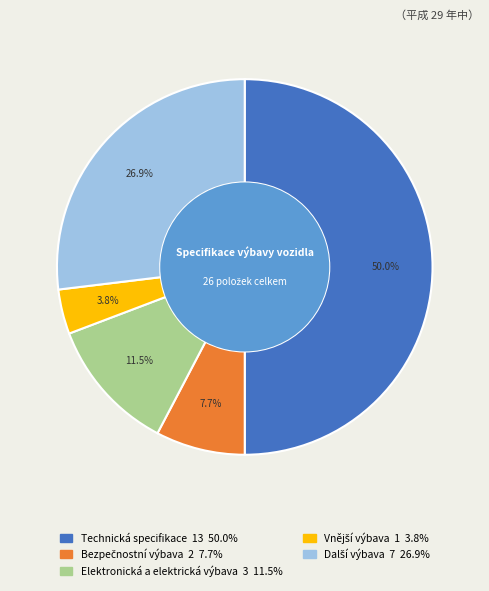

How much of the chart is everything except Elektronická a elektrická výbava?

88.5%